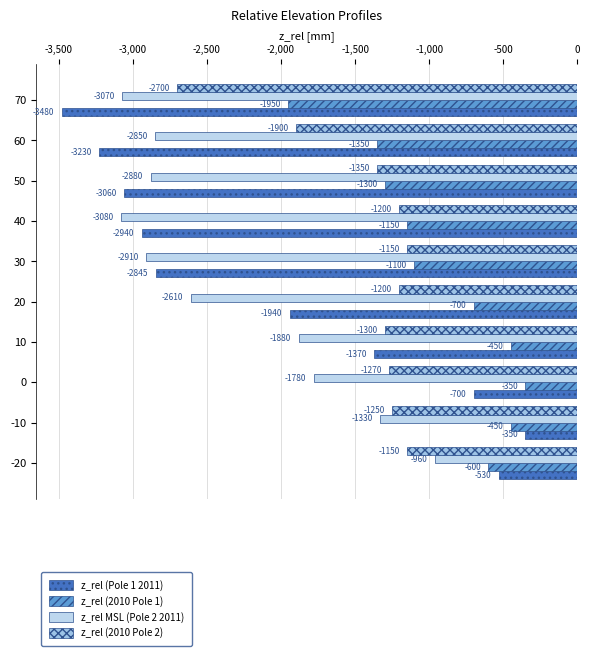

Which series has the largest total across all categories?

z_rel (2010 Pole 1)